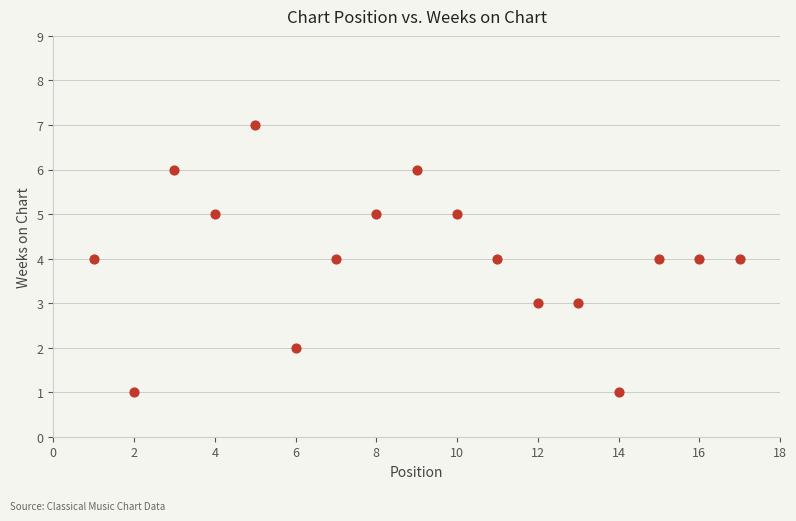

What is the range of X values (max minus min)?

16